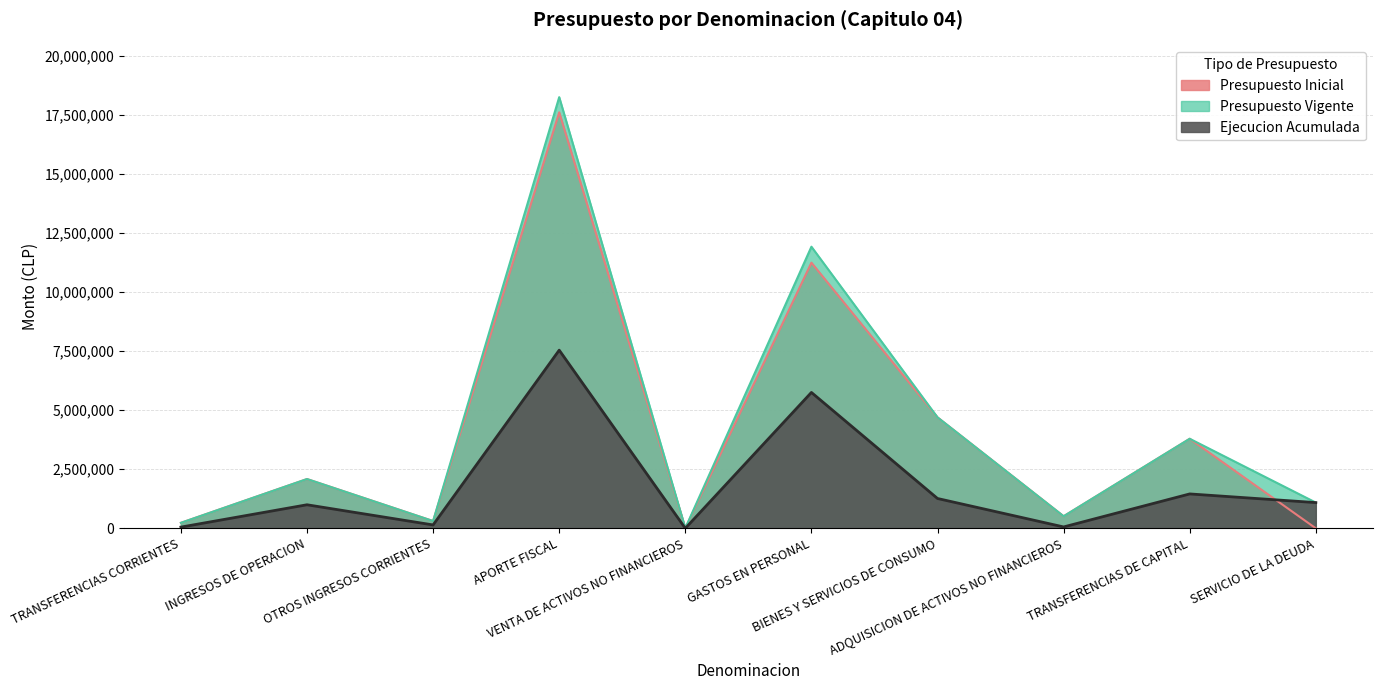

Which series has the widest spread of values?

Presupuesto Vigente